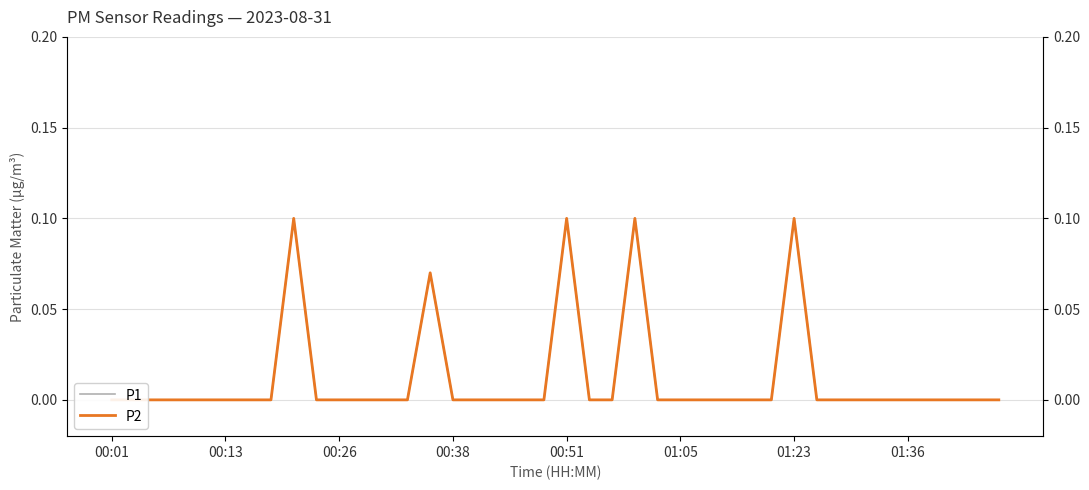

Where is P1 nearest to the value 0?

00:01